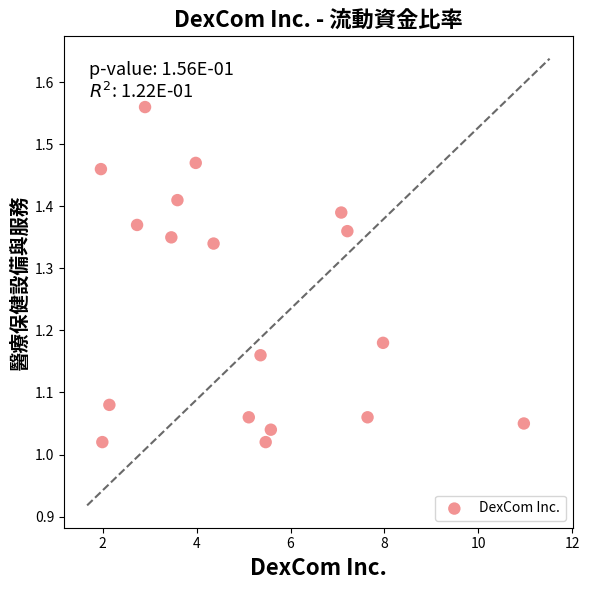

What is the range of Y values (max minus min)?

0.5